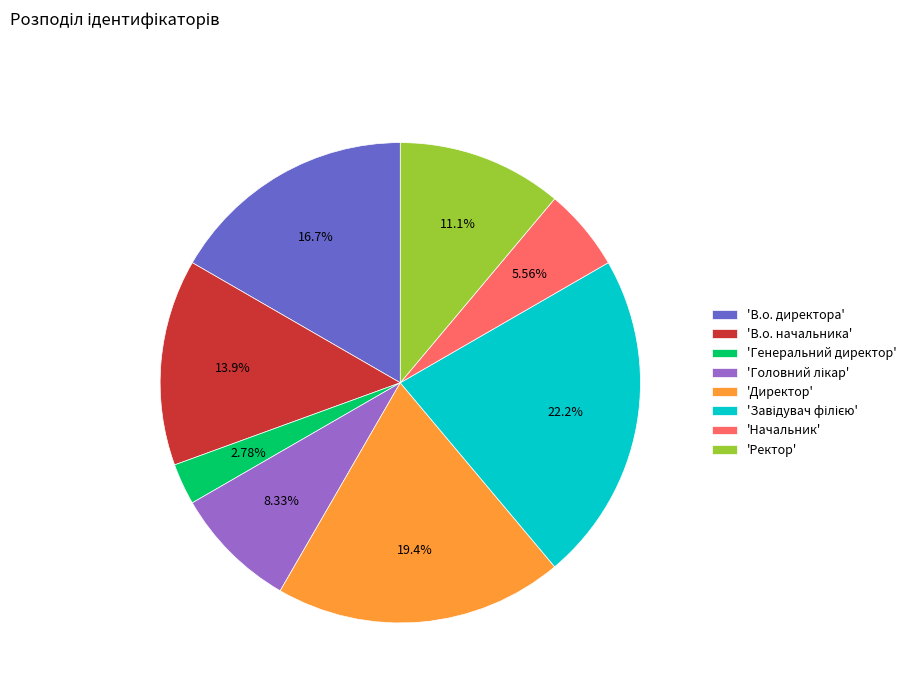

Count the number of slices in the pie.

8